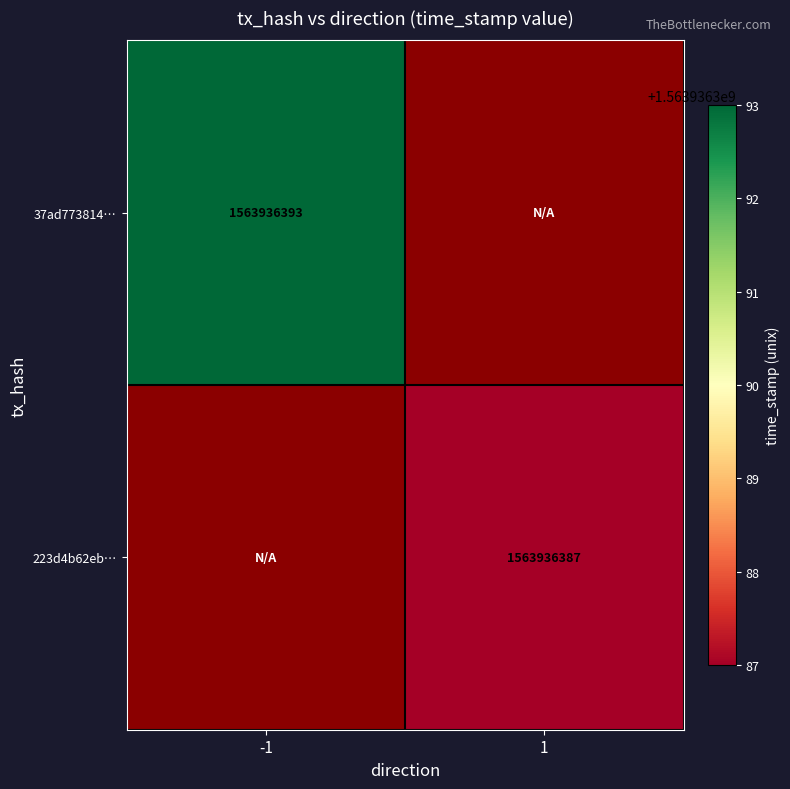

Is it true that 223d4b62eb23bce498e2d96bc5d52879469701a equals -525314377 at direction_-1?

False